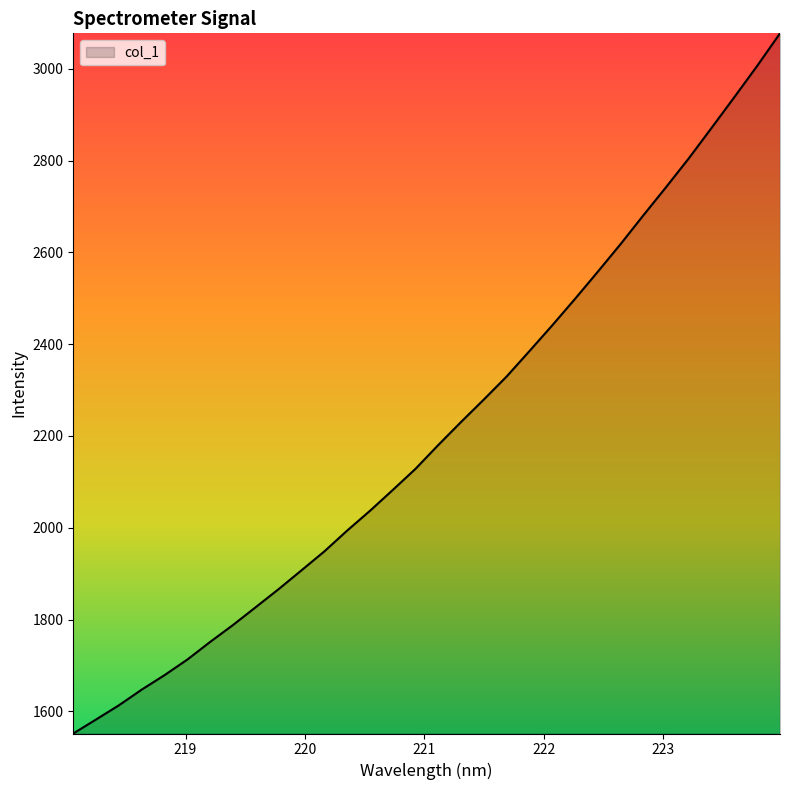

What is the maximum value shown in the chart?

3077.0